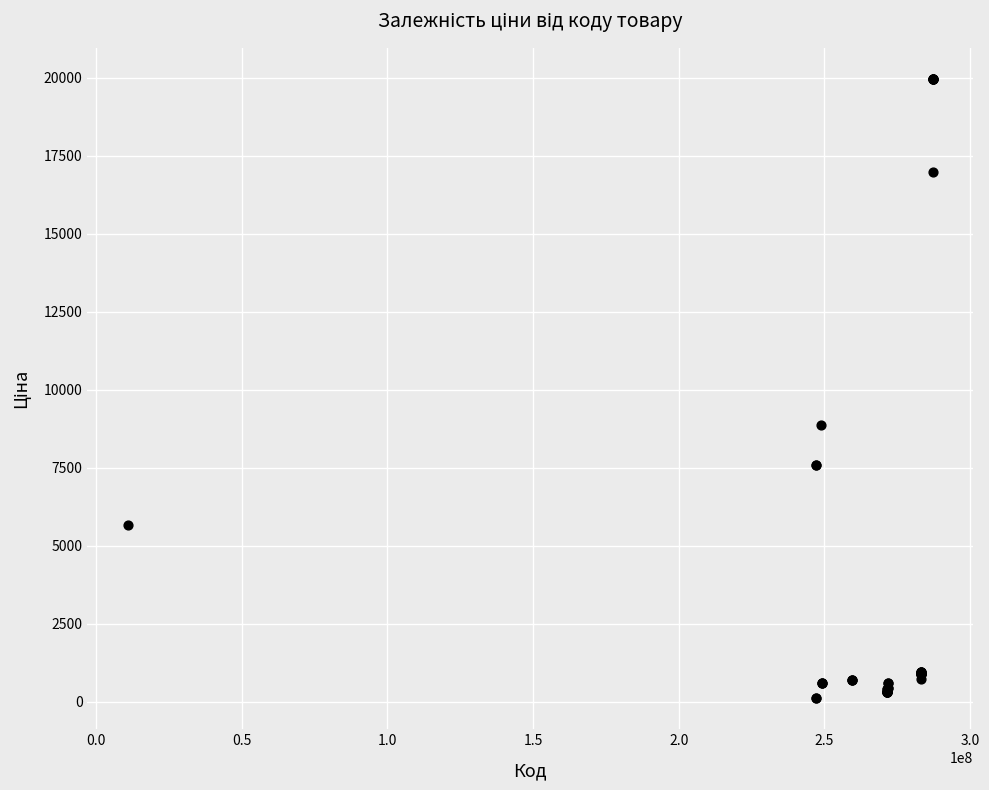

What Y value in the scatter plot is closest to 10039?

8856.7